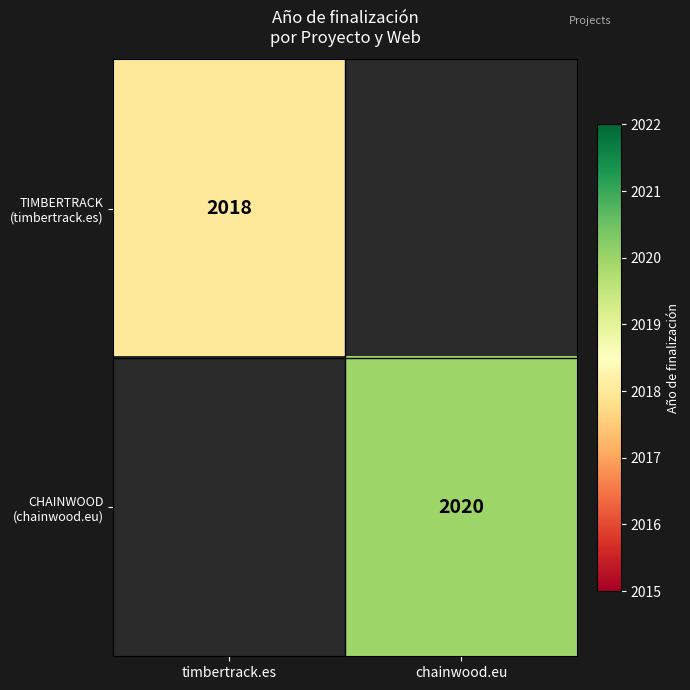

The TIMBERTRACK (timbertrack.es) series shows 2018.0 at timbertrack.es. True or false?

True